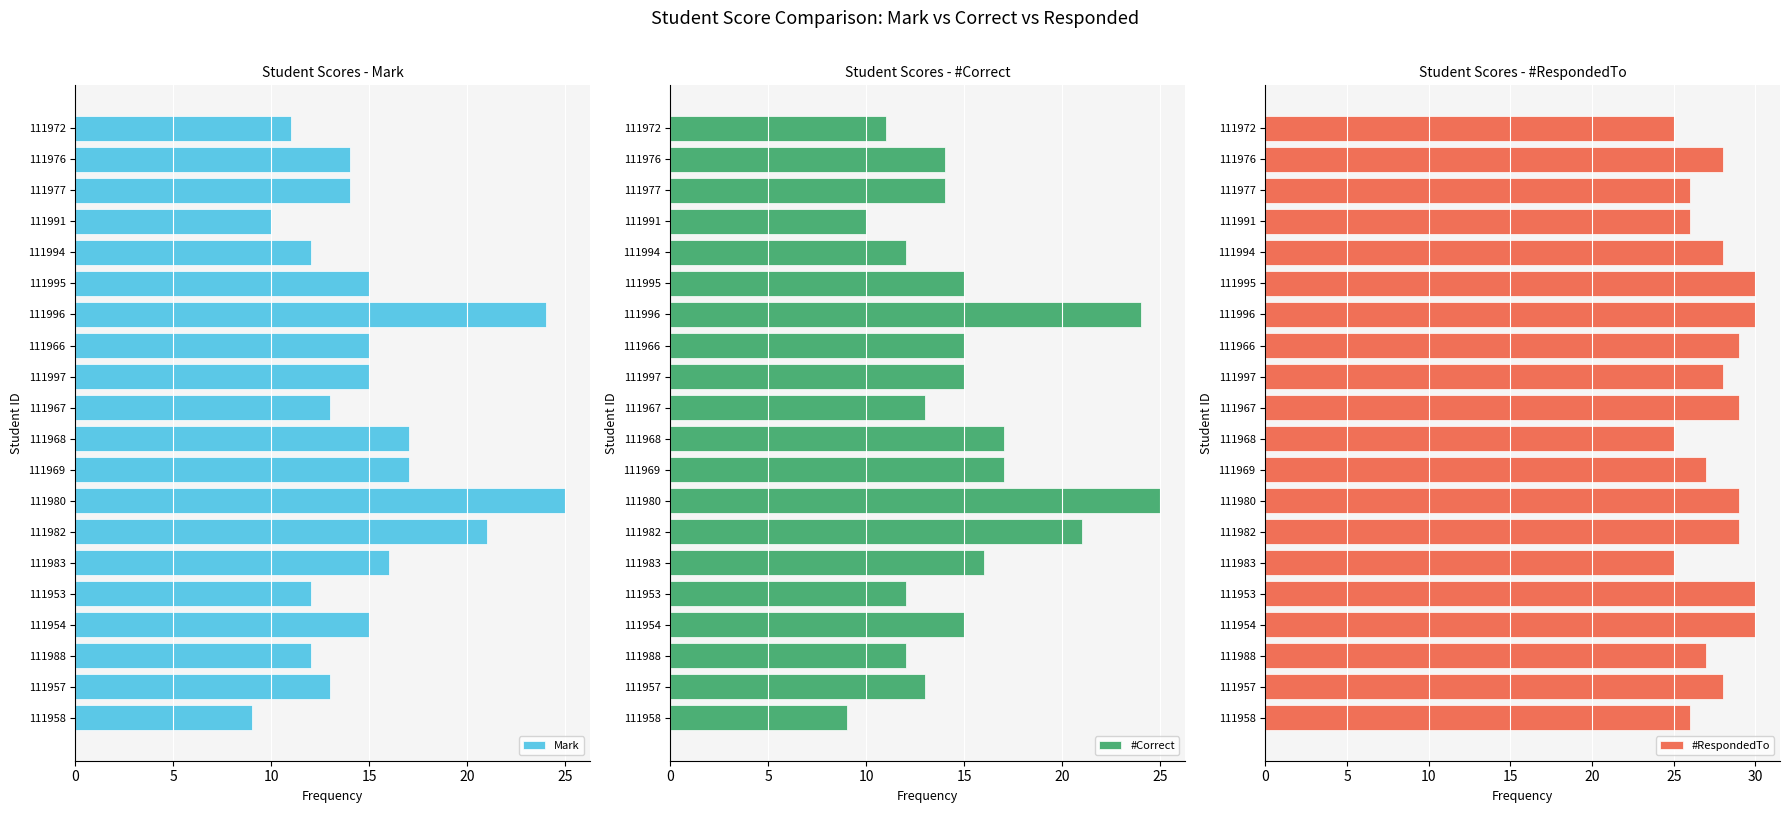

Reading left to right, extract all data points from this chart.

Mark: 9	13	12	15	12	16	21	25	17	17	13	15	15	24	15	12	10	14	14	11
#Correct: 9	13	12	15	12	16	21	25	17	17	13	15	15	24	15	12	10	14	14	11
#RespondedTo: 26	28	27	30	30	25	29	29	27	25	29	28	29	30	30	28	26	26	28	25